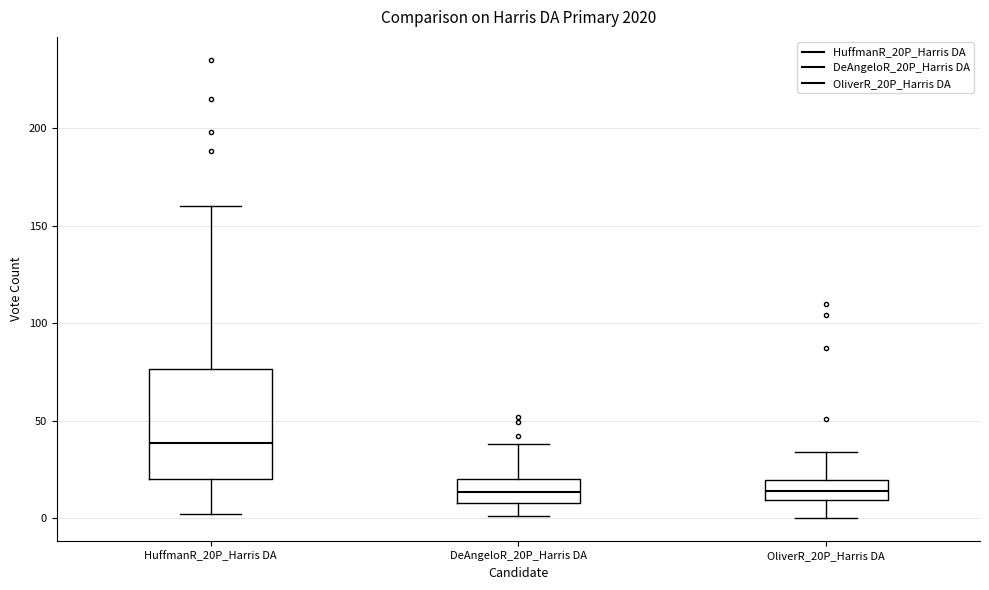

Comparing the boxes themselves (not the whiskers), which one is the tallest?

HuffmanR_20P_Harris DA